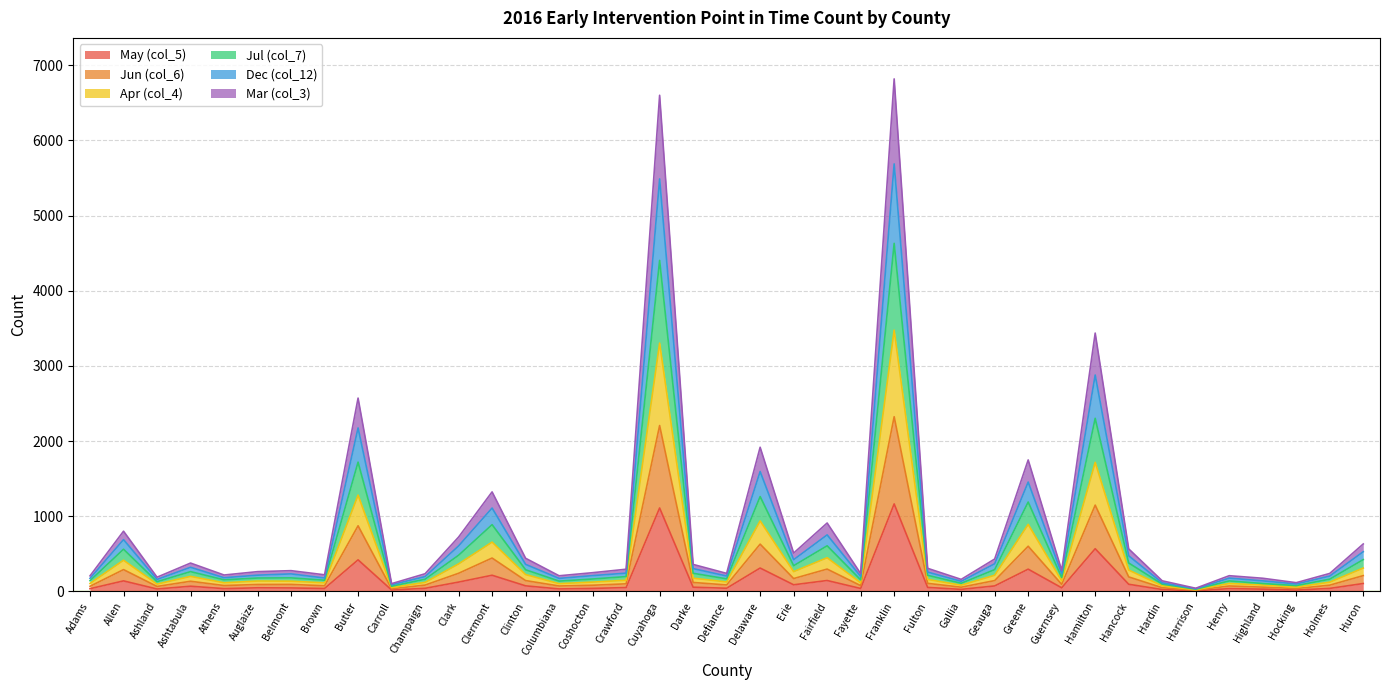

True or false: Mar (col_3) and May (col_5) cross at least once.

False